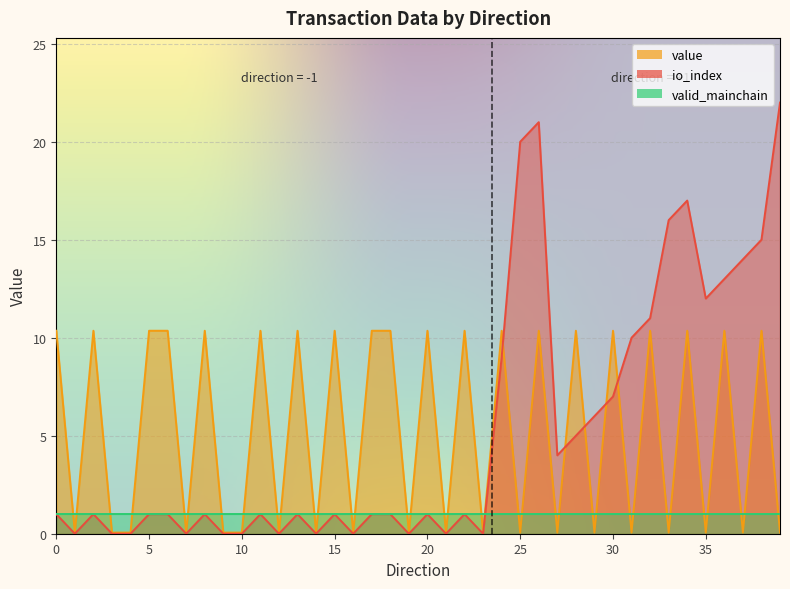

The value series shows 0.1 at 33. True or false?

True